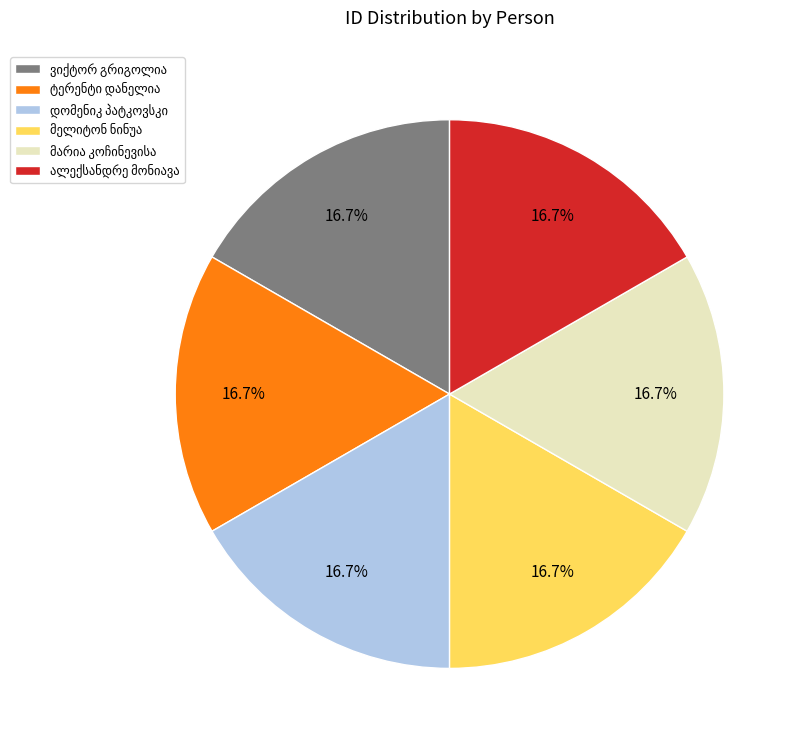

Is there a majority slice in this chart?

No